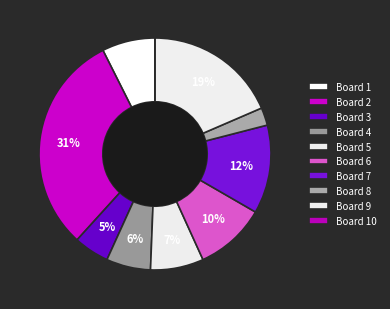

Count the number of slices in the pie.

10